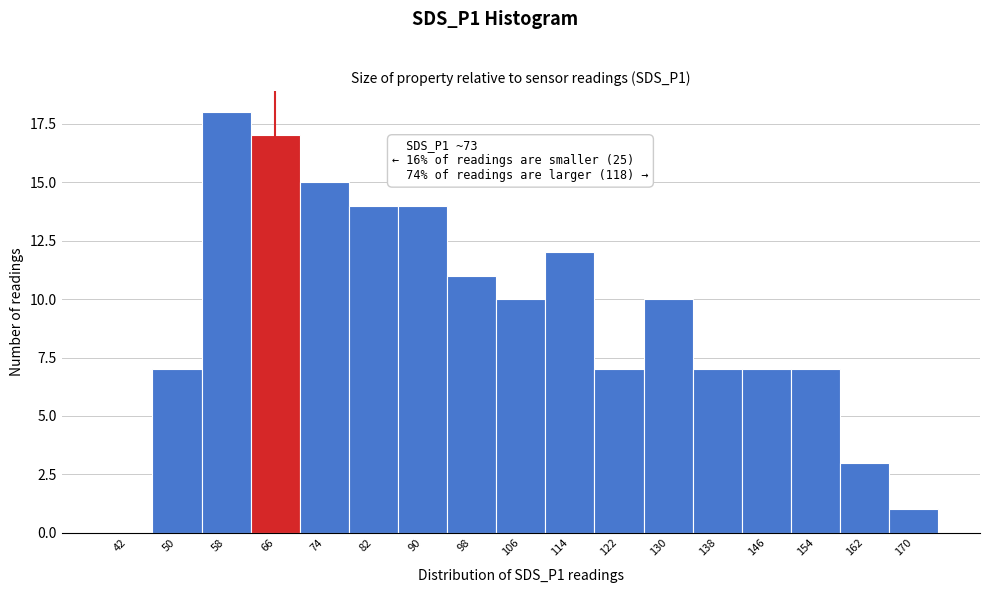

Reading right to left, list all the values displayed in this chart.

170=1	162=3	154=7	146=7	138=7	130=10	122=7	114=12	106=10	98=11	90=14	82=14	74=15	66=17	58=18	50=7	42=0